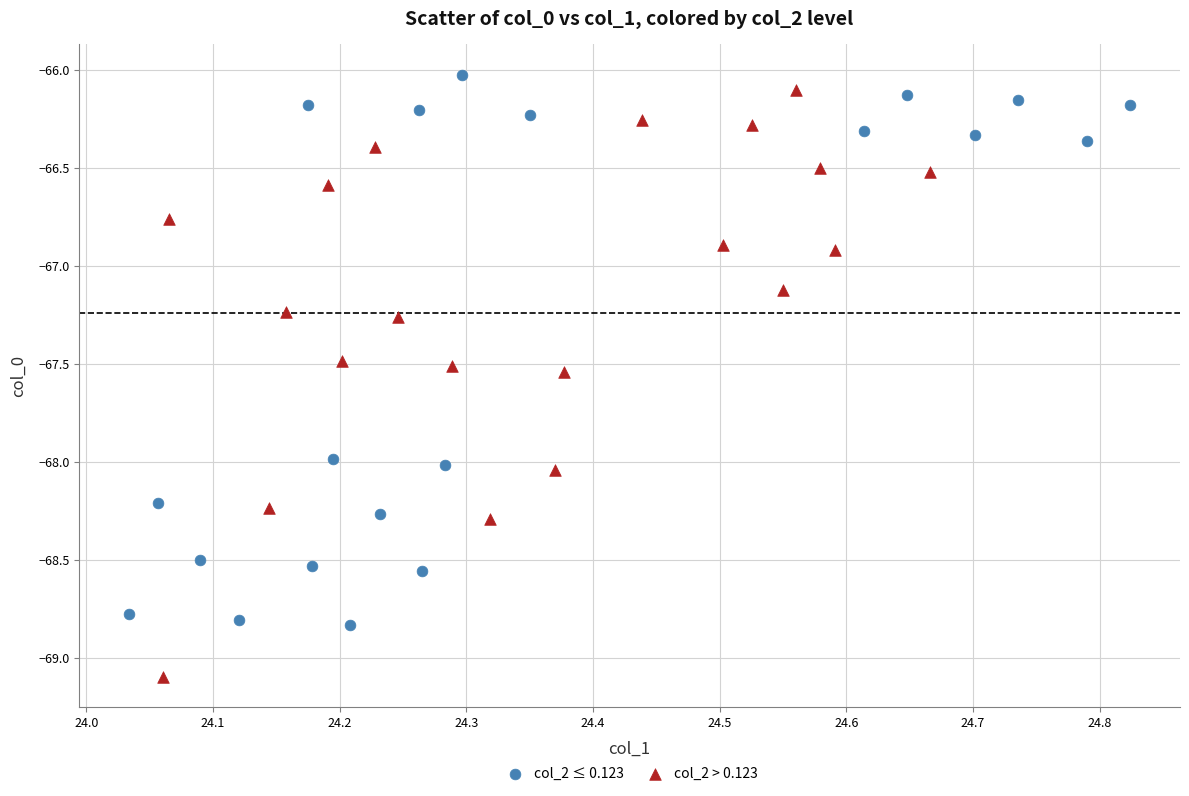

Which series has the largest Y range (max minus min)?

col_2 > 0.123